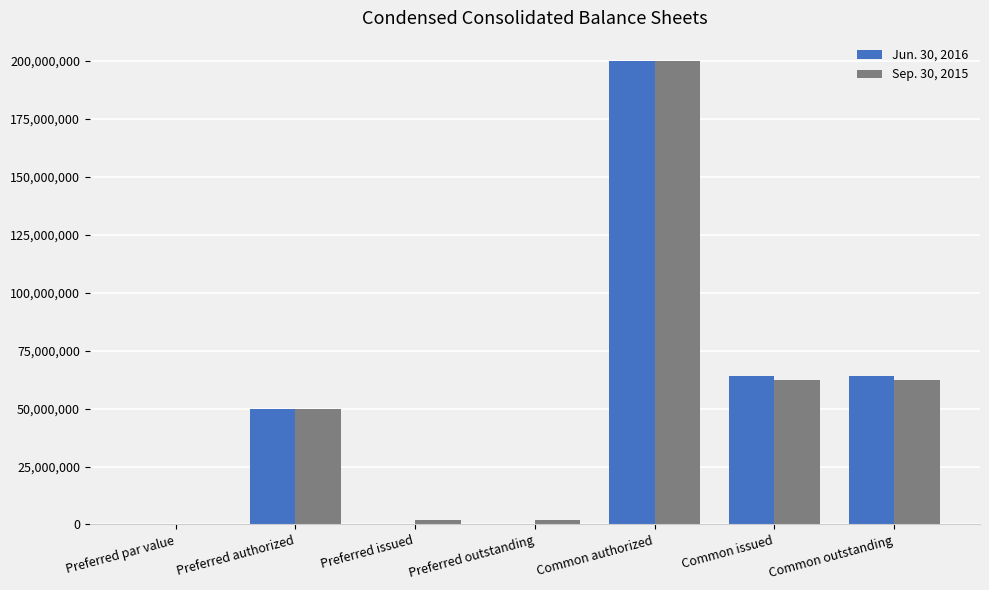

Which category has the highest value across all series?

Common authorized